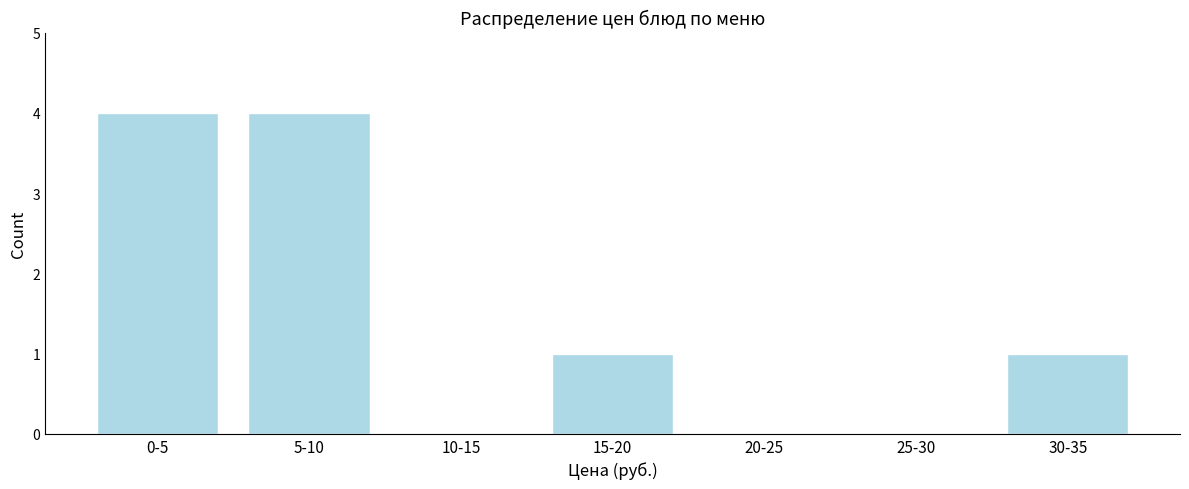

Reading left to right, transcribe all the data shown in this chart.

0-5=4	5-10=4	10-15=0	15-20=1	20-25=0	25-30=0	30-35=1